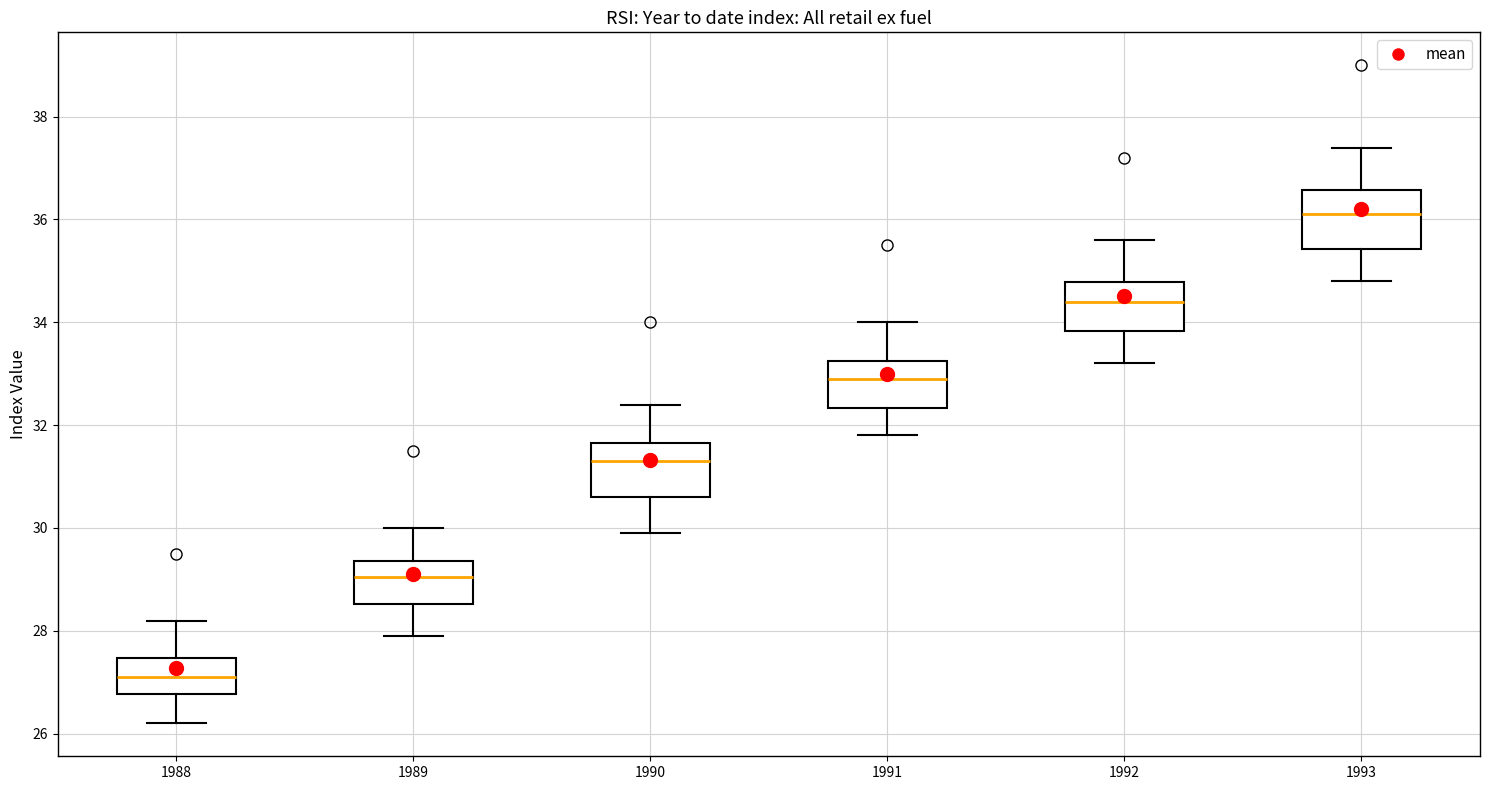

Reading left to right, read every box against the y-axis: the position of its median line, the range the box covers, and the ends of its whiskers. The values are not printed on the chart, so give them approximately, as read against the axis.

1988: median 27.2, box 26.8 to 27.4, whiskers 26.2 to 28.2
1989: median 29.0, box 28.6 to 29.4, whiskers 28.0 to 30.0
1990: median 31.4, box 30.6 to 31.6, whiskers 30.0 to 32.4
1991: median 33.0, box 32.4 to 33.2, whiskers 31.8 to 34.0
1992: median 34.4, box 33.8 to 34.8, whiskers 33.2 to 35.6
1993: median 36.2, box 35.4 to 36.6, whiskers 34.8 to 37.4